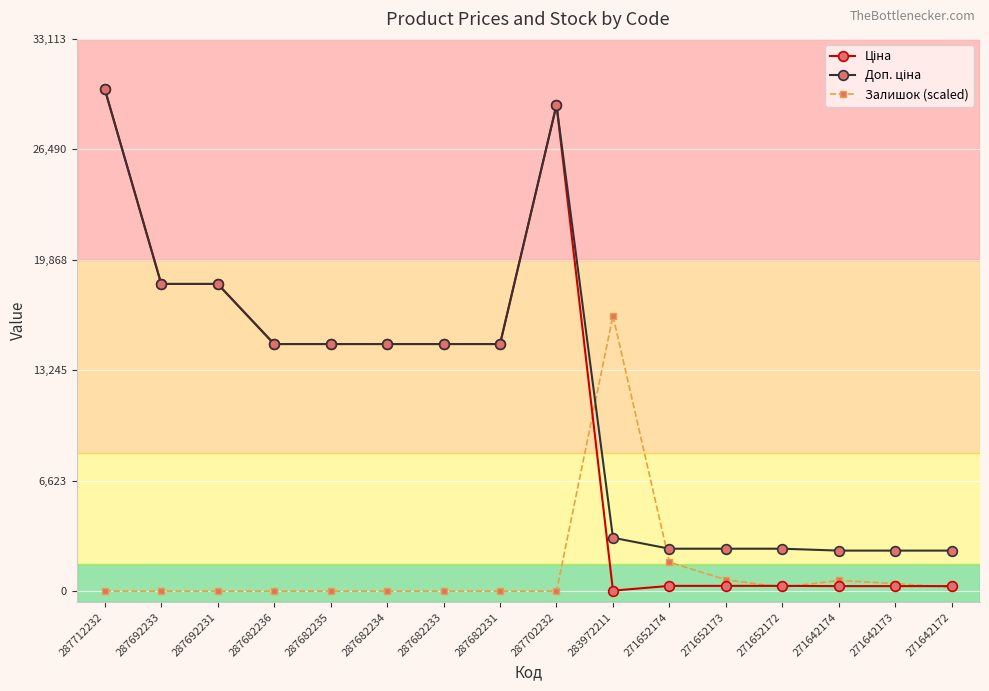

What is the total value across all series at 287712232?

60205.6